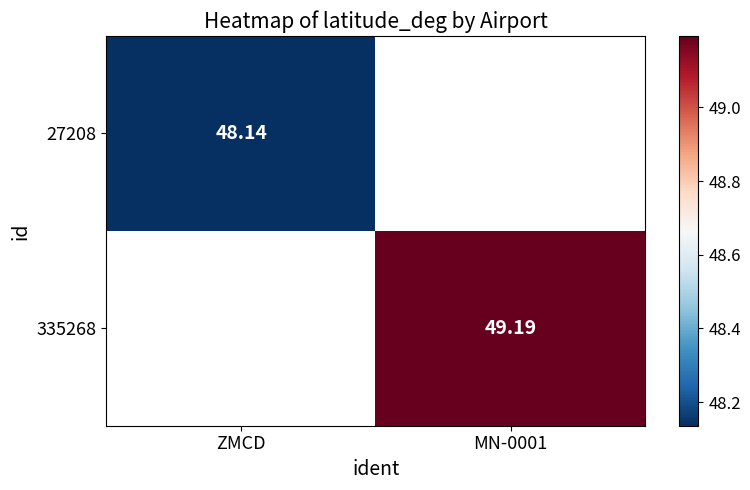

List the series in order of their peak value, lowest first.

27208, 335268